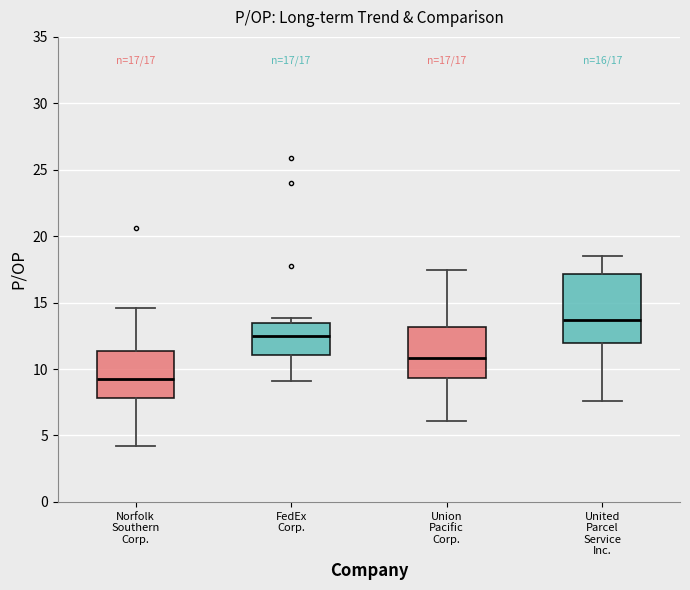

Which box is the tallest, from its lower edge to its upper edge?

United Parcel Service Inc.